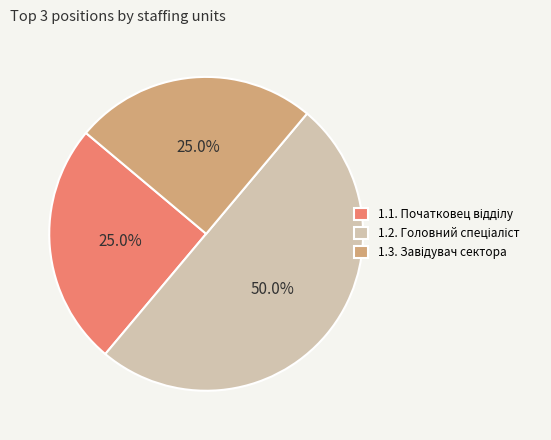

Is it true that 1.1. is 25% of the pie?

True